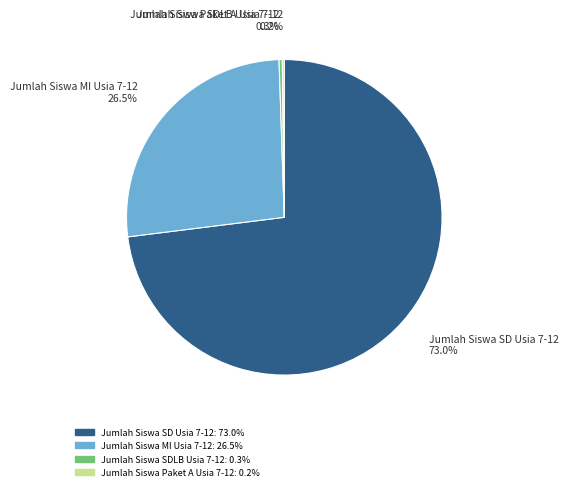

Between Jumlah Siswa MI Usia 7-12 and Jumlah Siswa SD Usia 7-12, which is larger?

Jumlah Siswa SD Usia 7-12